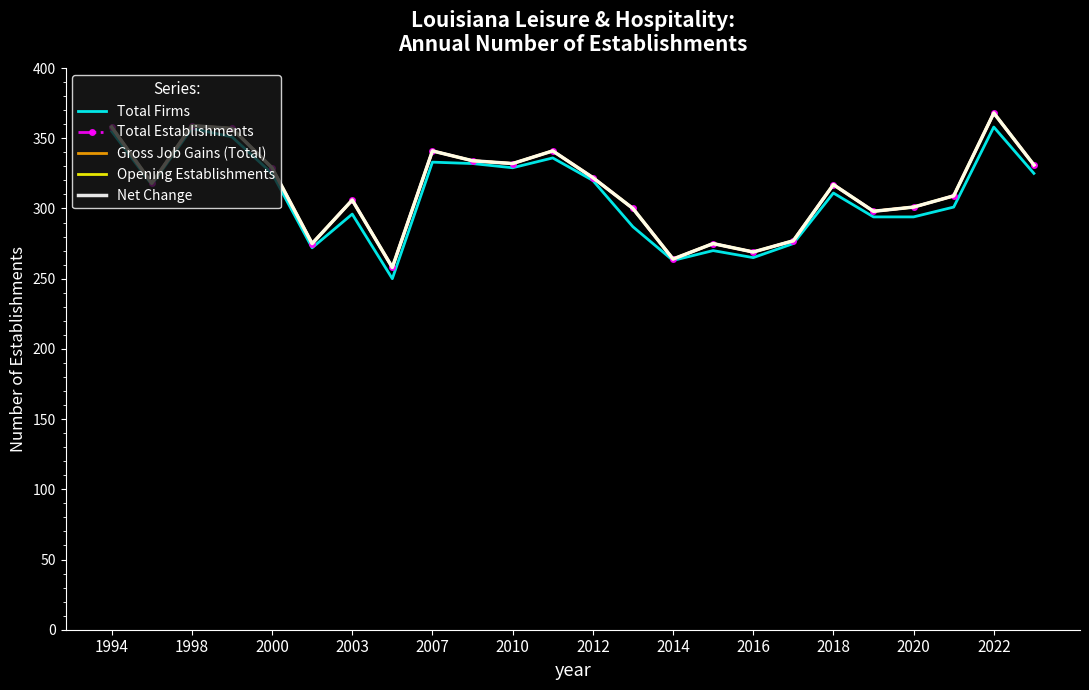

At which category is the sum across all series the highest?

2022